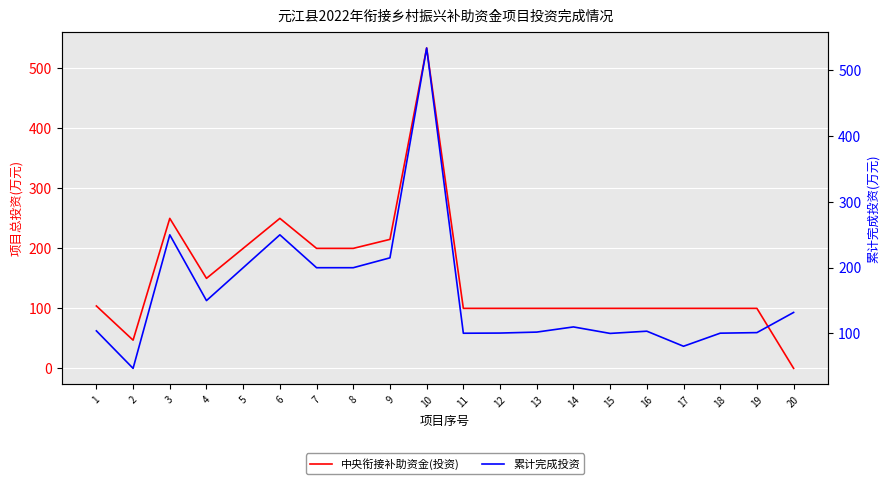

What are all the series names shown in the legend?

中央衔接补助资金(投资), 累计完成投资